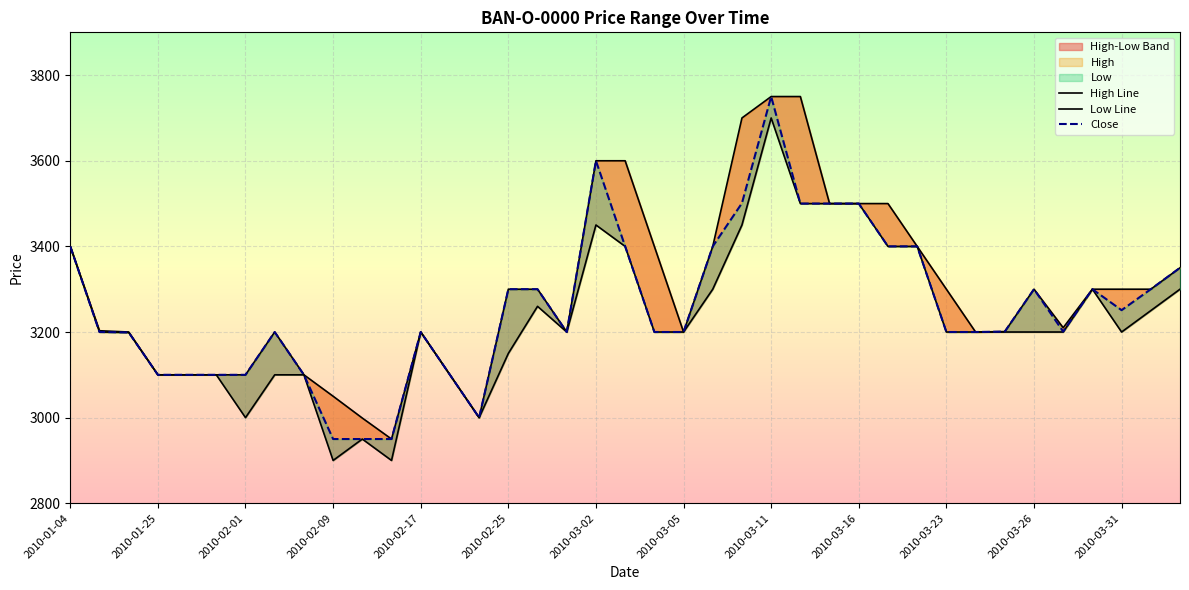

True or false: Low has a value of 3300 at 2010-03-30.

True